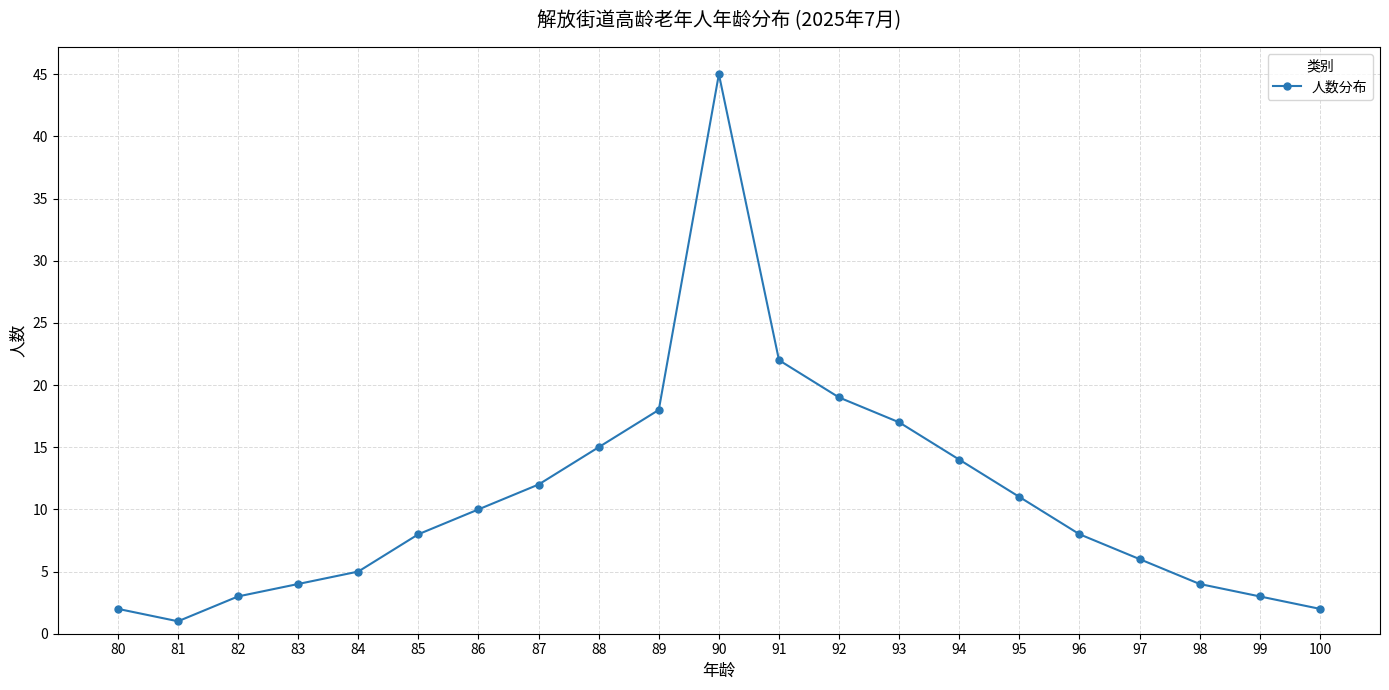

Reading left to right, transcribe all the data shown in this chart.

2	1	3	4	5	8	10	12	15	18	45	22	19	17	14	11	8	6	4	3	2